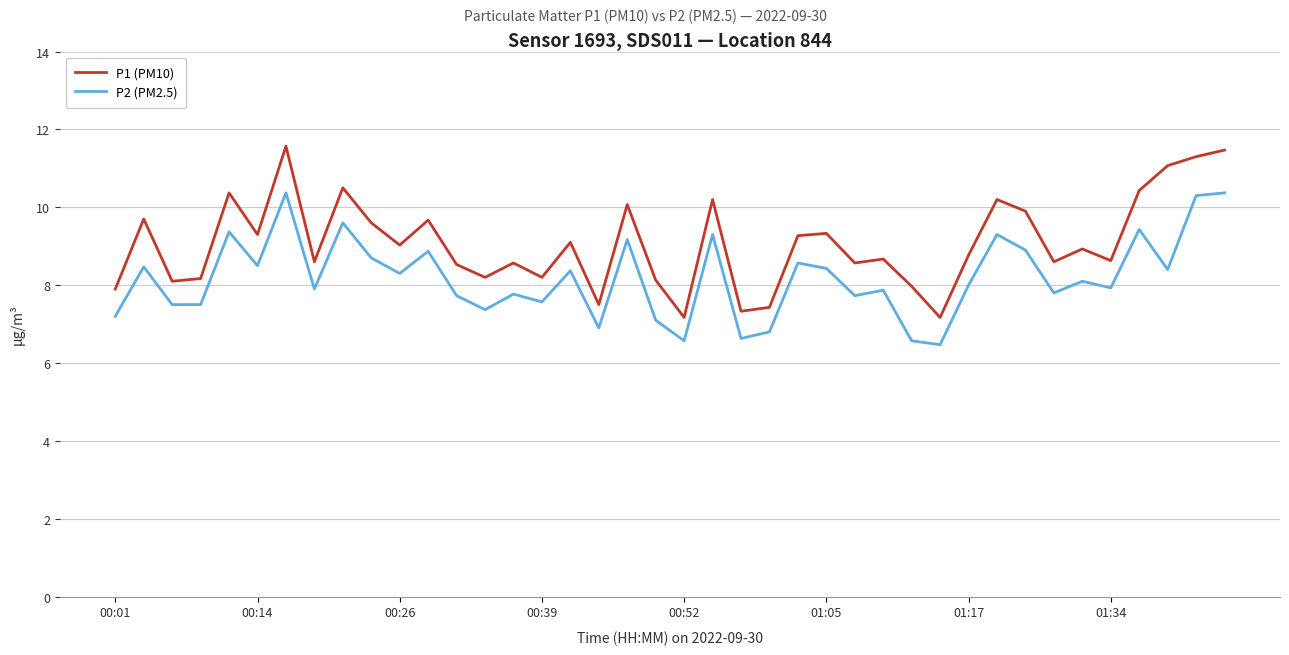

What is the difference between the maximum and minimum values in the P2 (PM2.5) series?

3.9